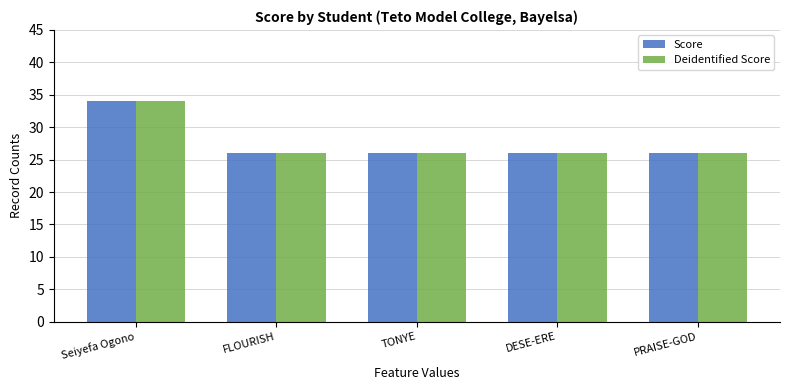

Reading left to right, what are all the values shown in this chart?

Score: Seiyefa Ogono=34	FLOURISH=26	TONYE=26	DESE-ERE=26	PRAISE-GOD=26
Deidentified Score: Seiyefa Ogono=34	FLOURISH=26	TONYE=26	DESE-ERE=26	PRAISE-GOD=26